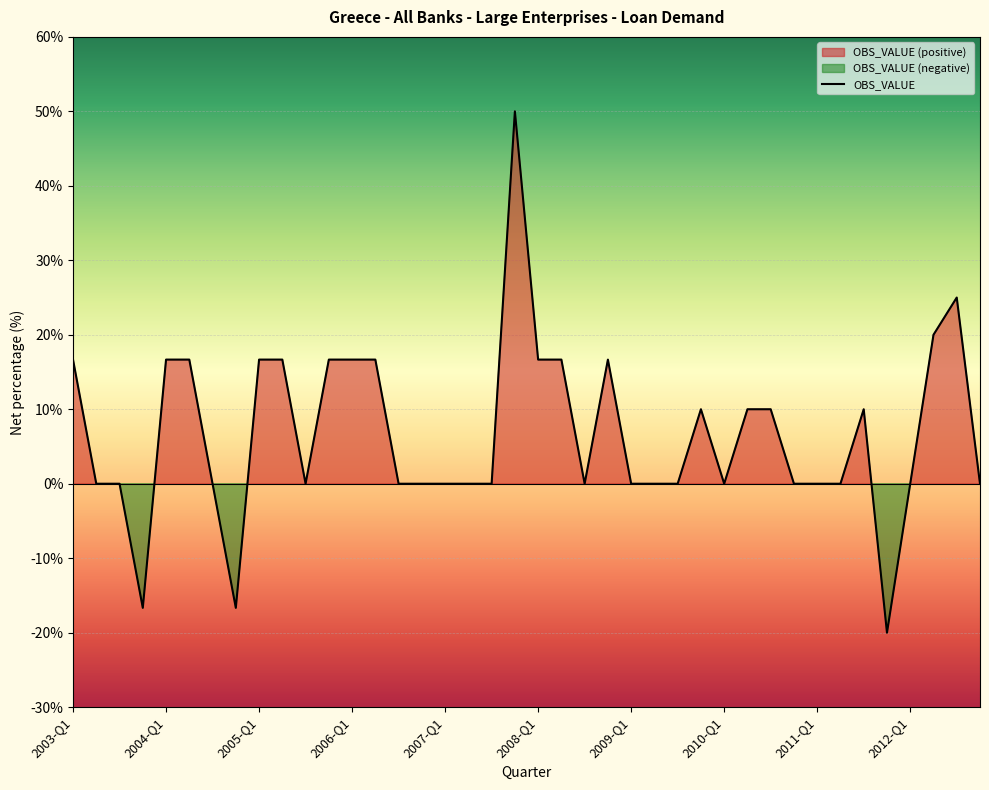

The chart shows a value of 16.7 at 2008-Q1. True or false?

True